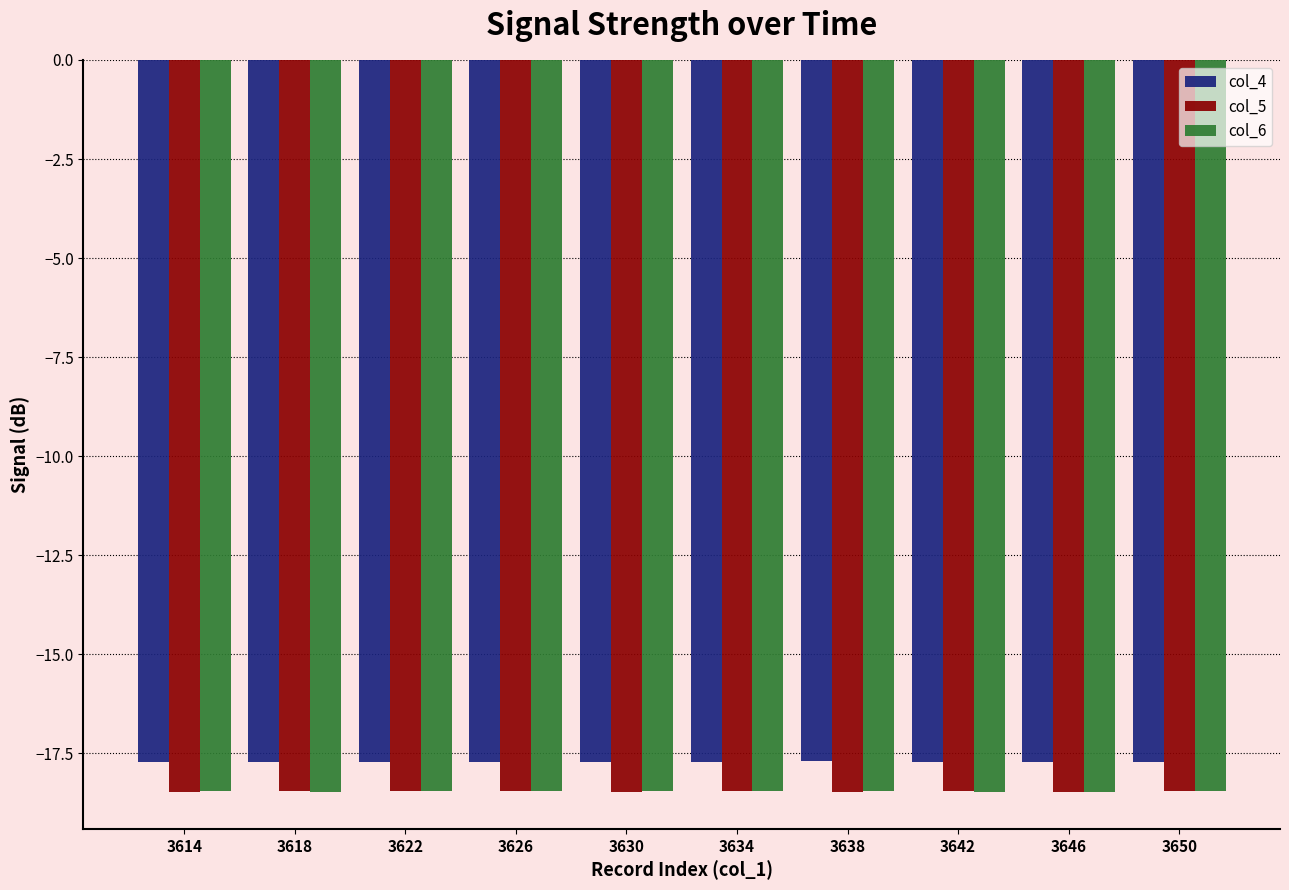

What is the maximum value shown in the chart?

-17.7